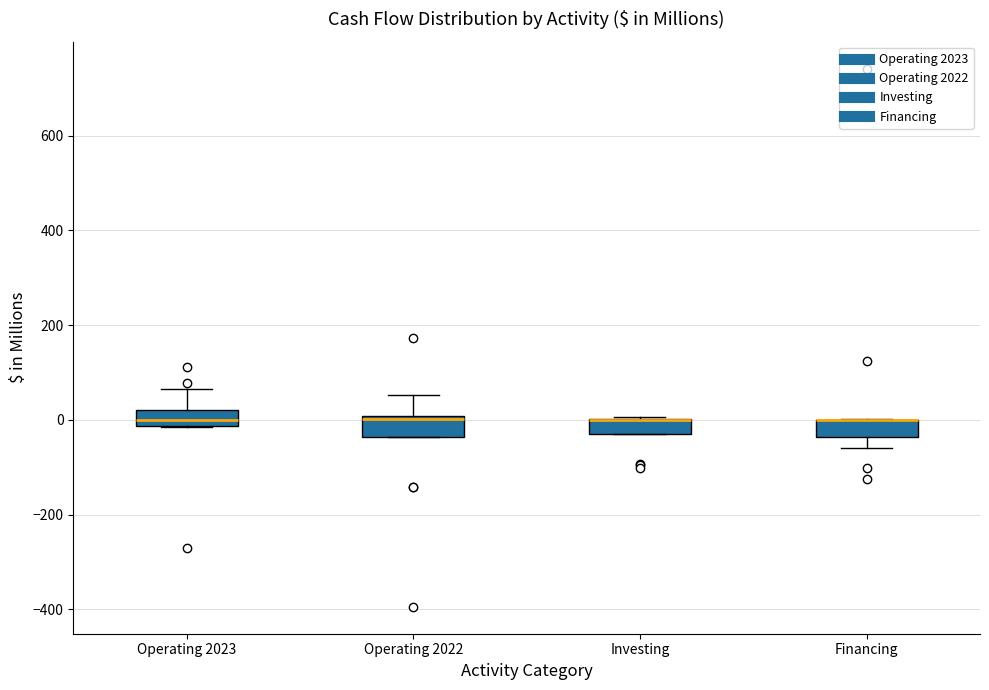

Where is the upper edge of the box for Investing on the y-axis? The values are not printed on the chart, so give them approximately, as read against the axis.

0